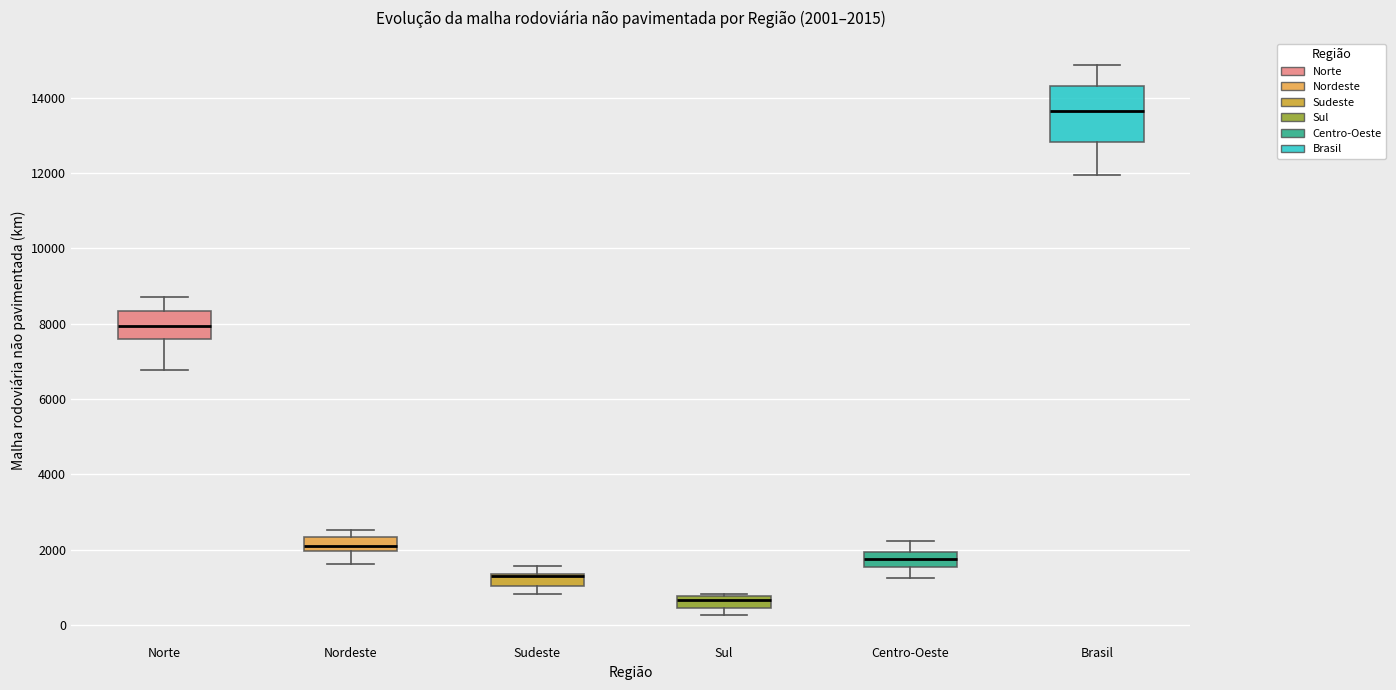

Comparing the boxes themselves (not the whiskers), which one is the tallest?

Brasil